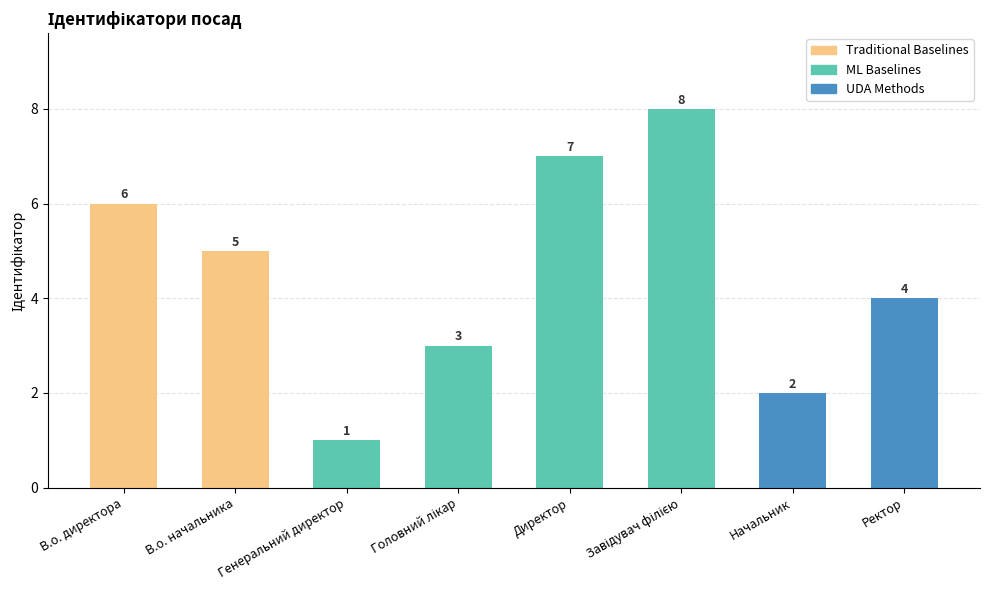

The chart shows a value of 1 at Генеральний директор. True or false?

True